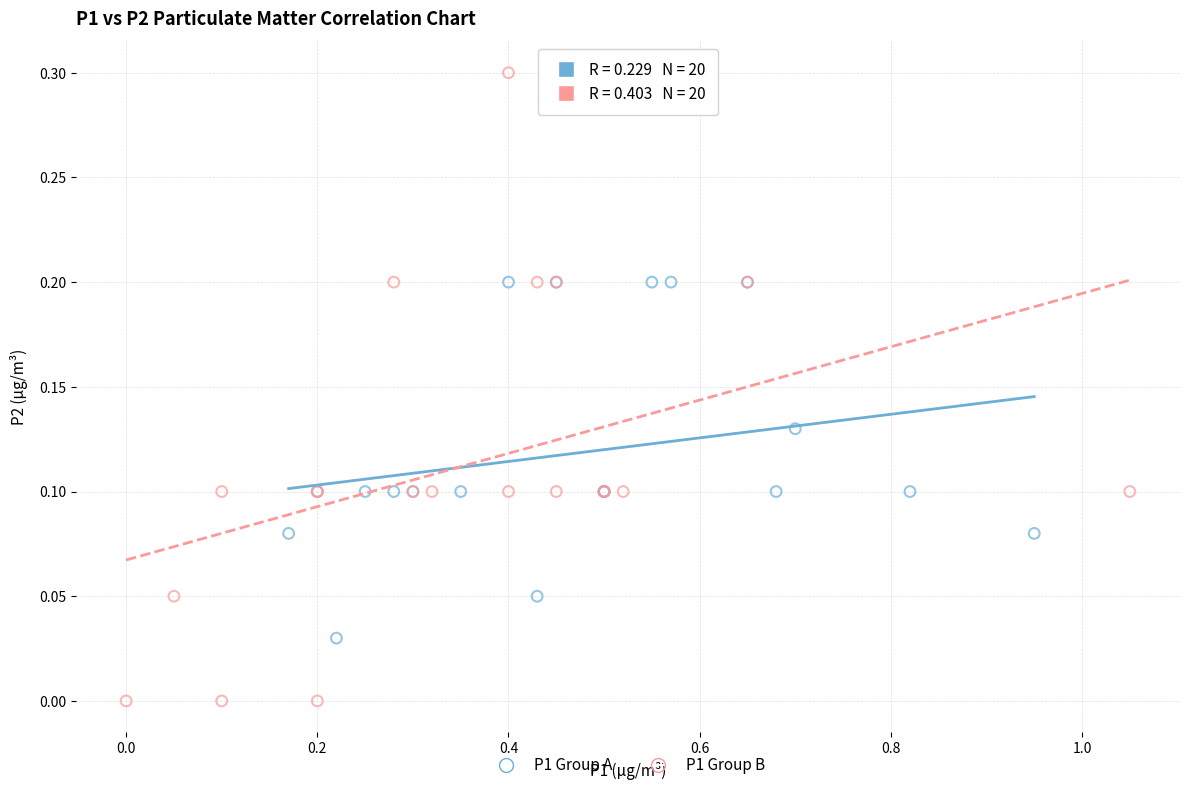

Which series contains the lowest Y value?

P1 Group B